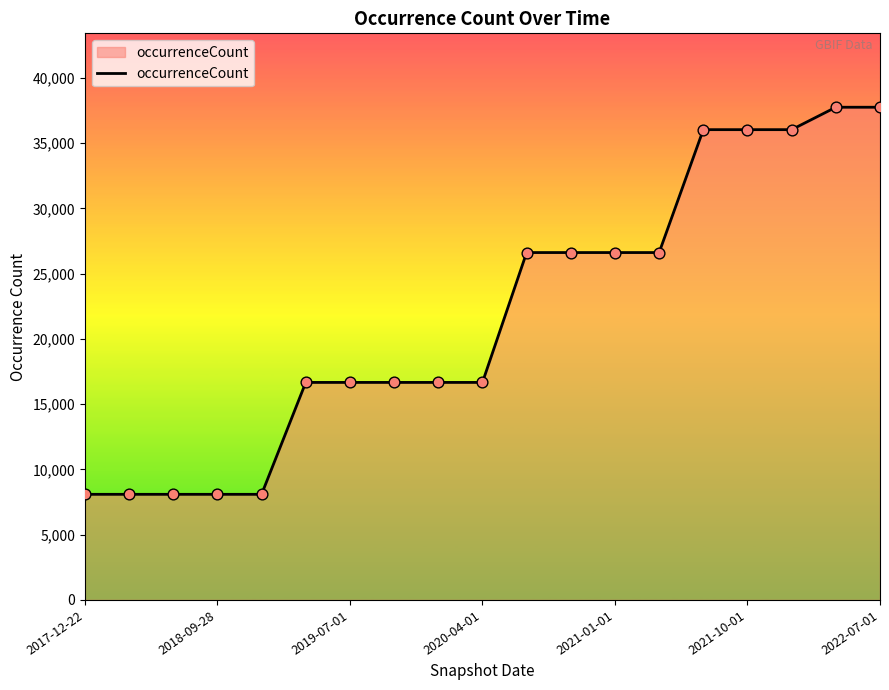

What is the difference between the maximum and minimum values?

29664